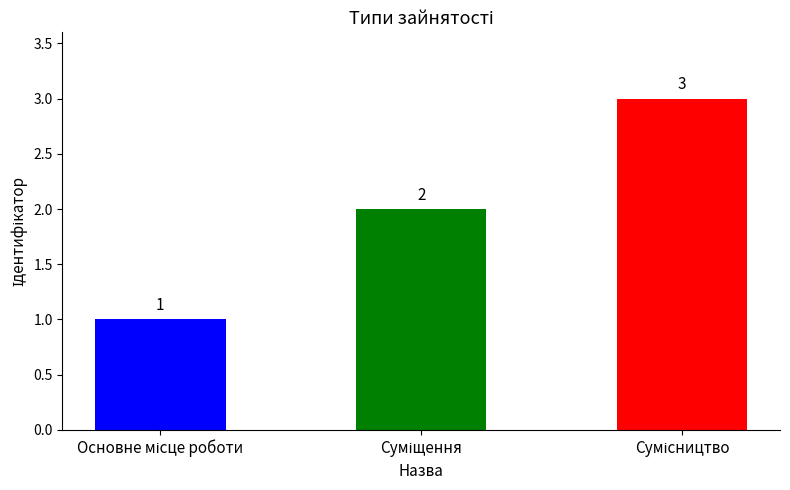

Are the bars grouped side by side (vs. stacked)?

No